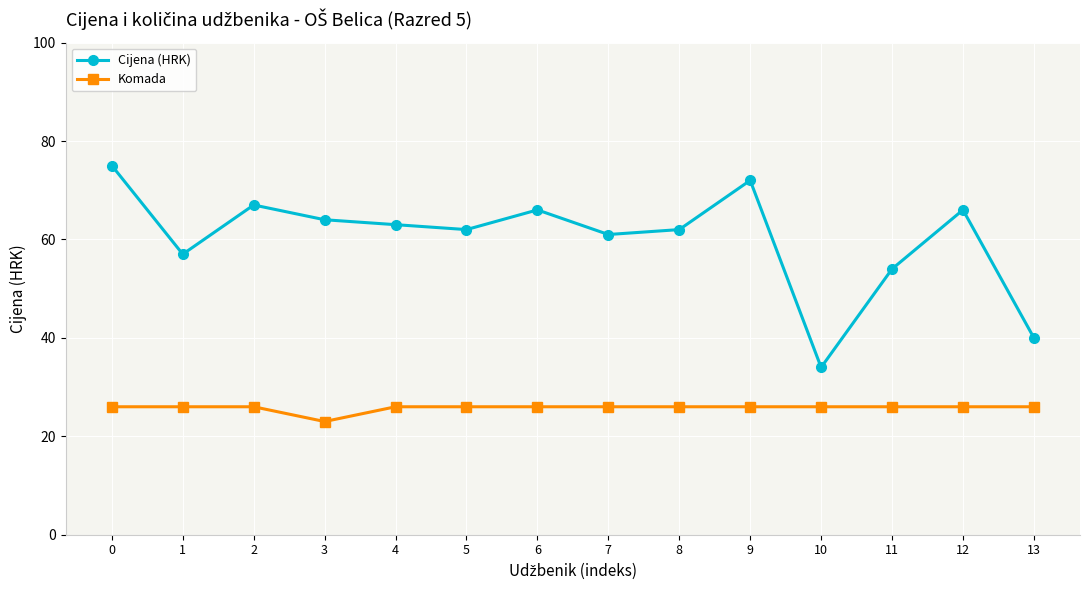

Which series has the largest total across all categories?

Cijena (HRK)